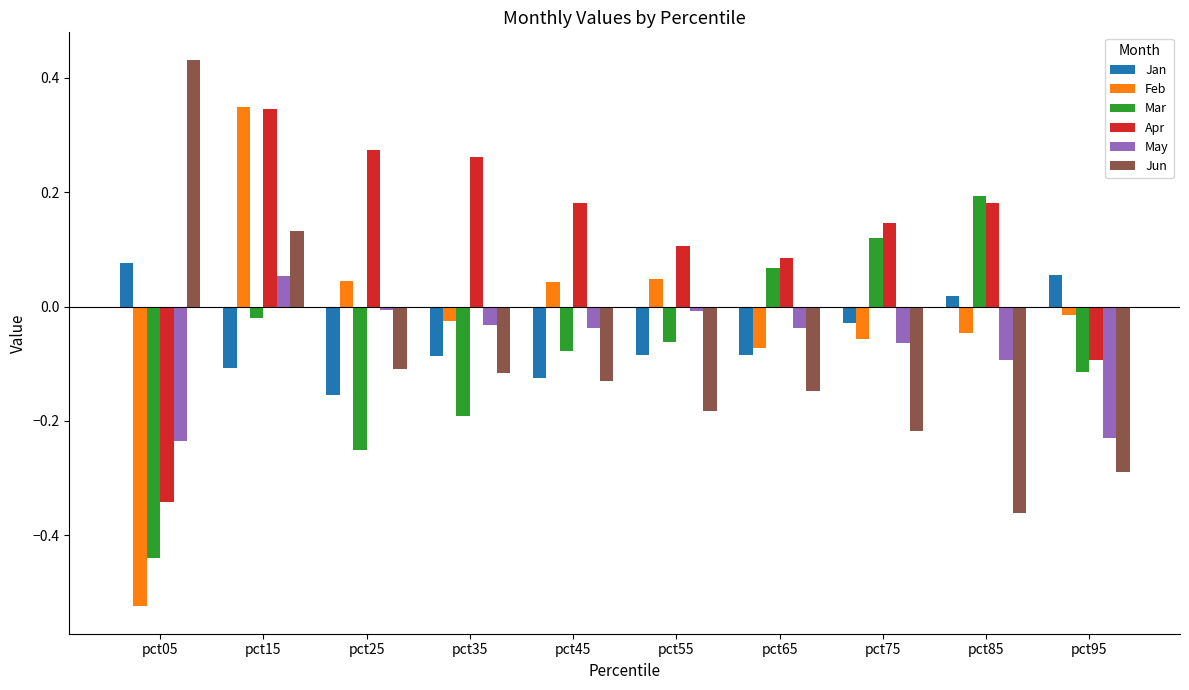

At pct05, list the series in order from largest to smallest.

Jun, Jan, May, Apr, Mar, Feb